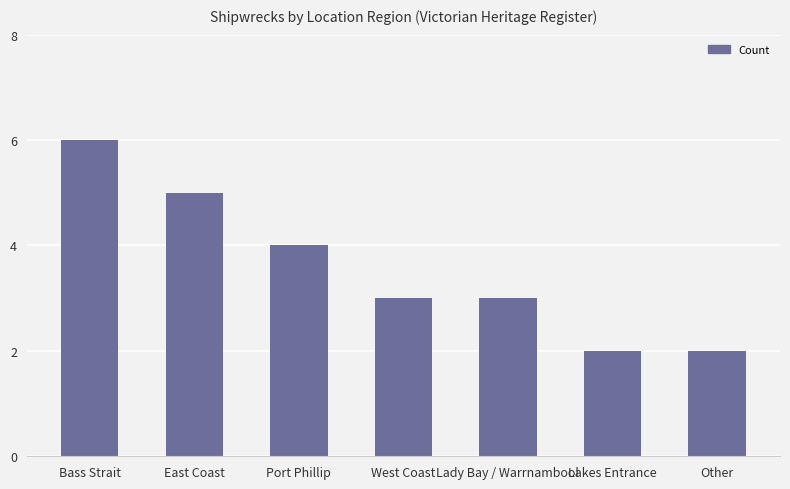

What is the change in value from Bass Strait to East Coast?

-1